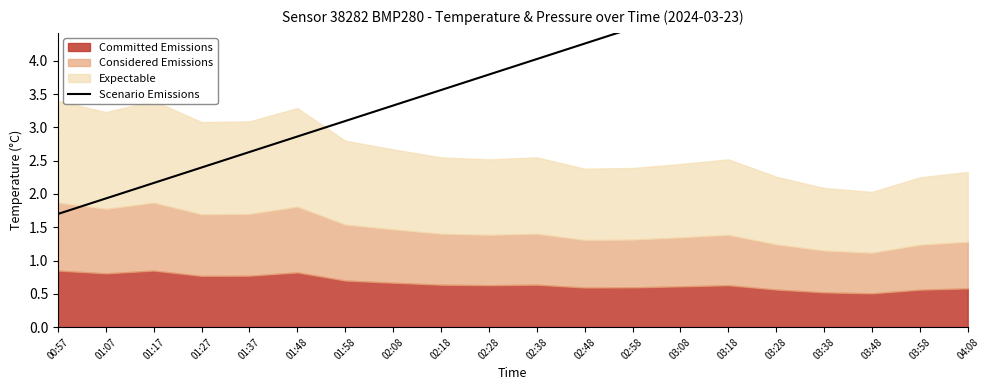

Read the value at 02:48.

4.3